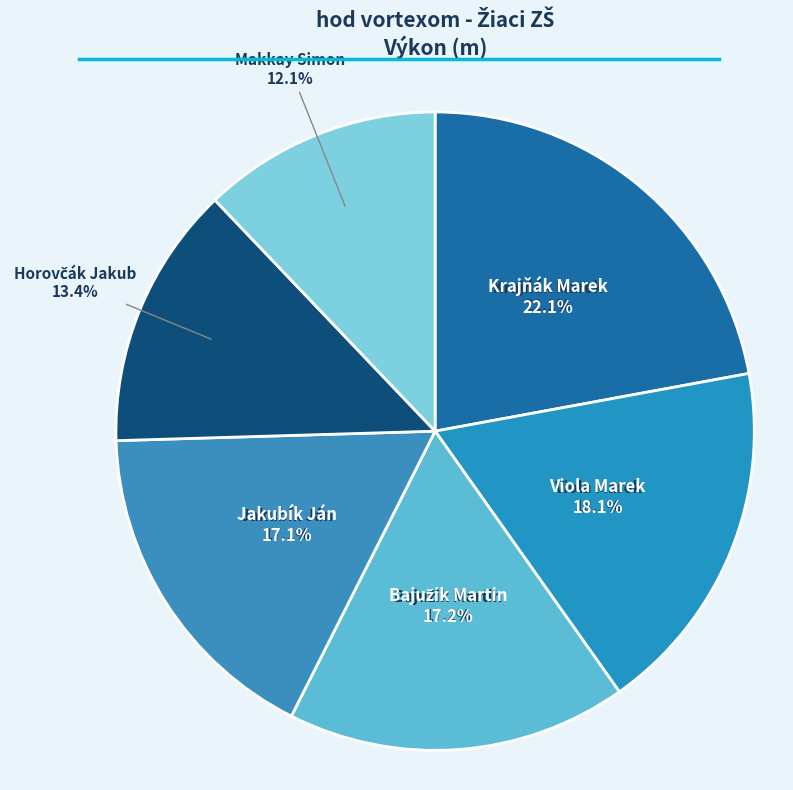

How much of the chart is everything except Bajužik Martin?

82.8%